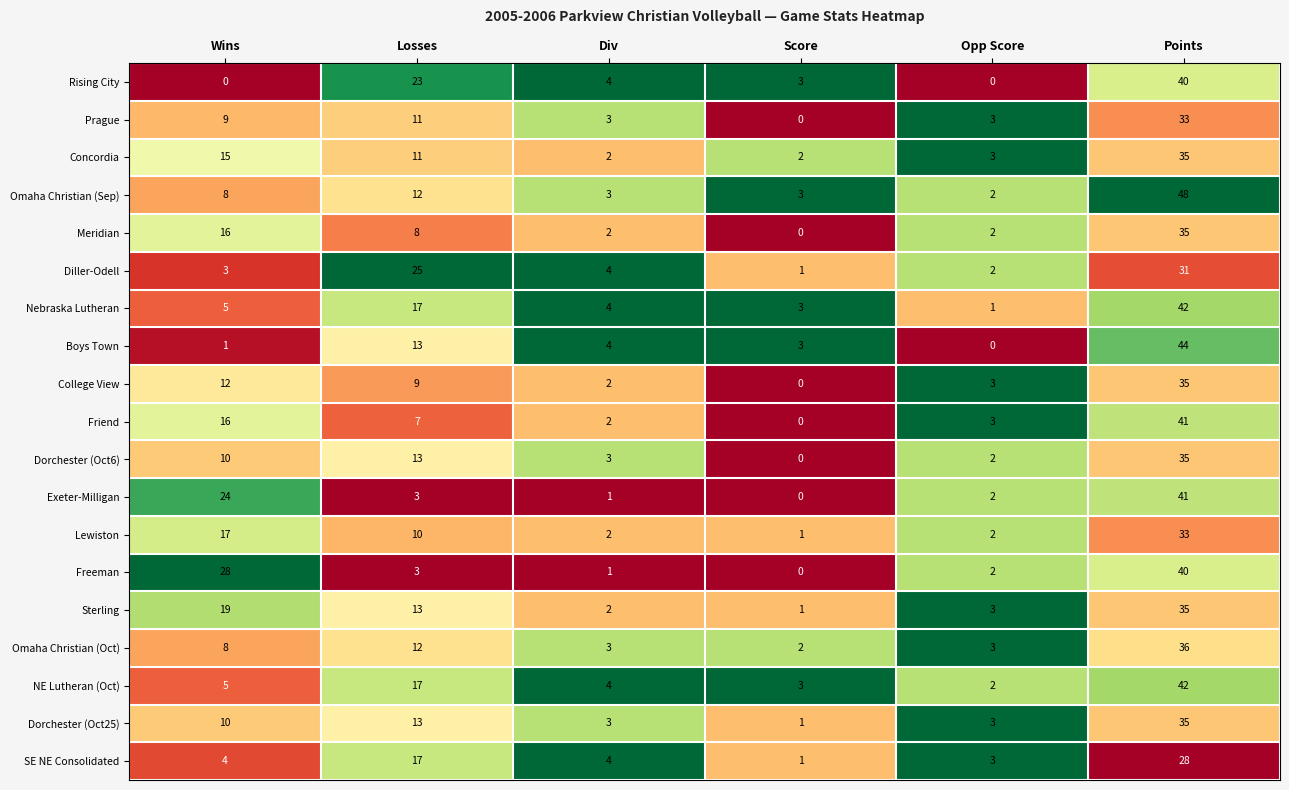

What is the difference between the Dorchester (Oct25) values at Losses and Score?

12